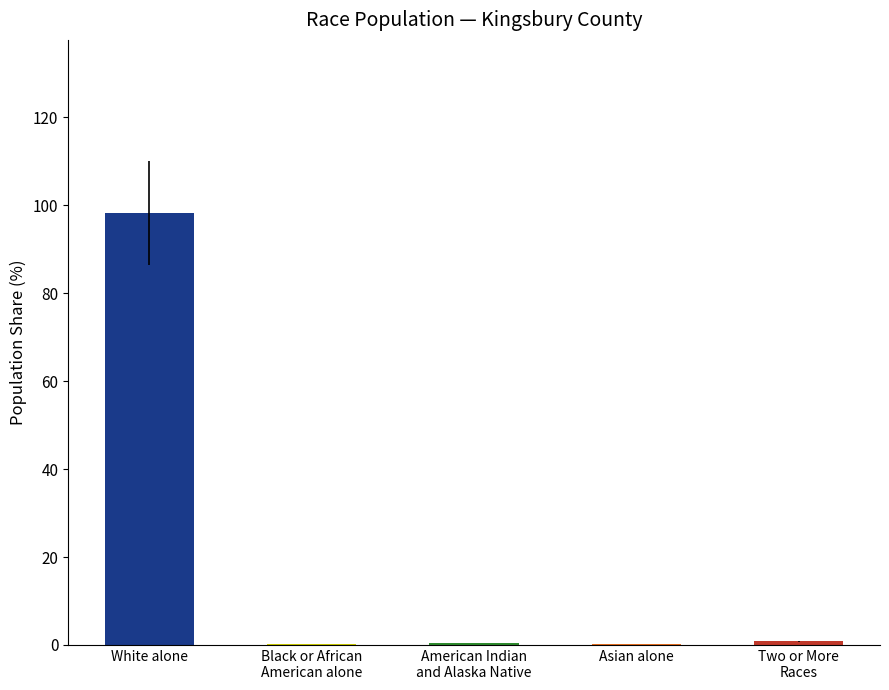

The value at Black or African
American alone is 0.1. True or false?

True